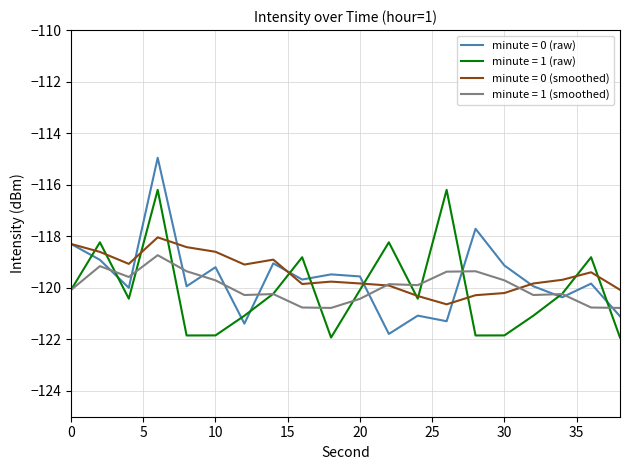

What is the maximum value shown in the chart?

-115.0